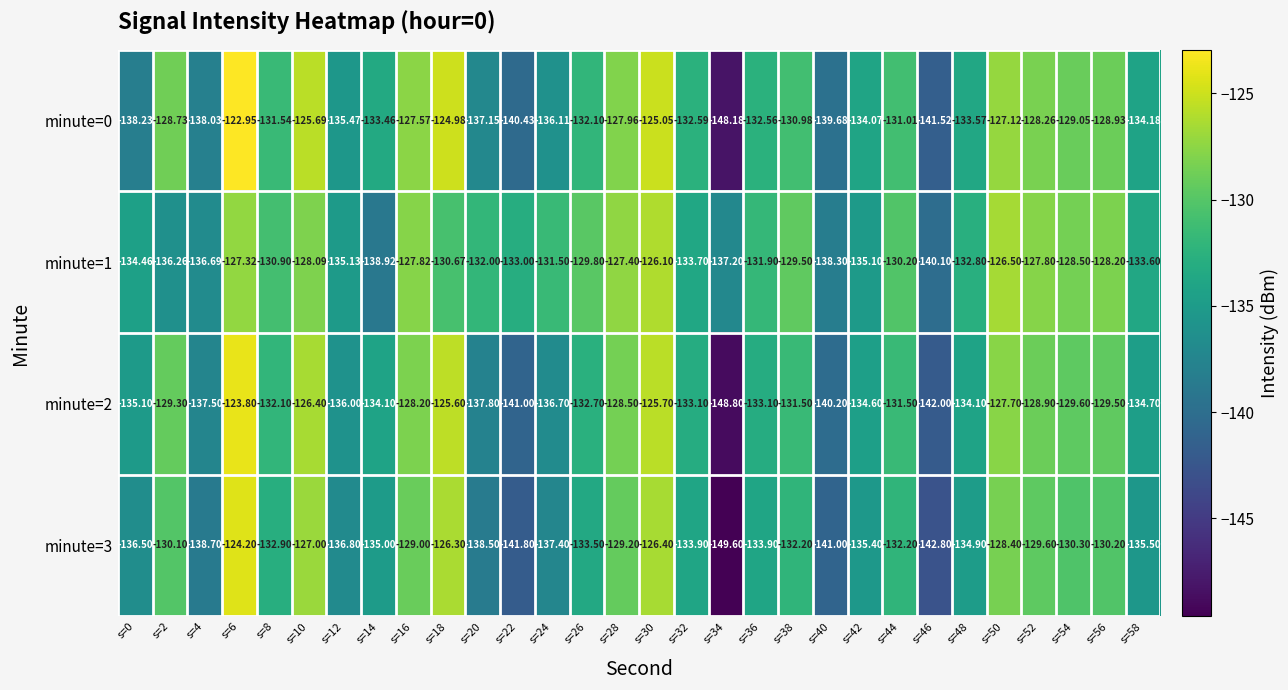

At which category is the sum across all series the highest?

s=6